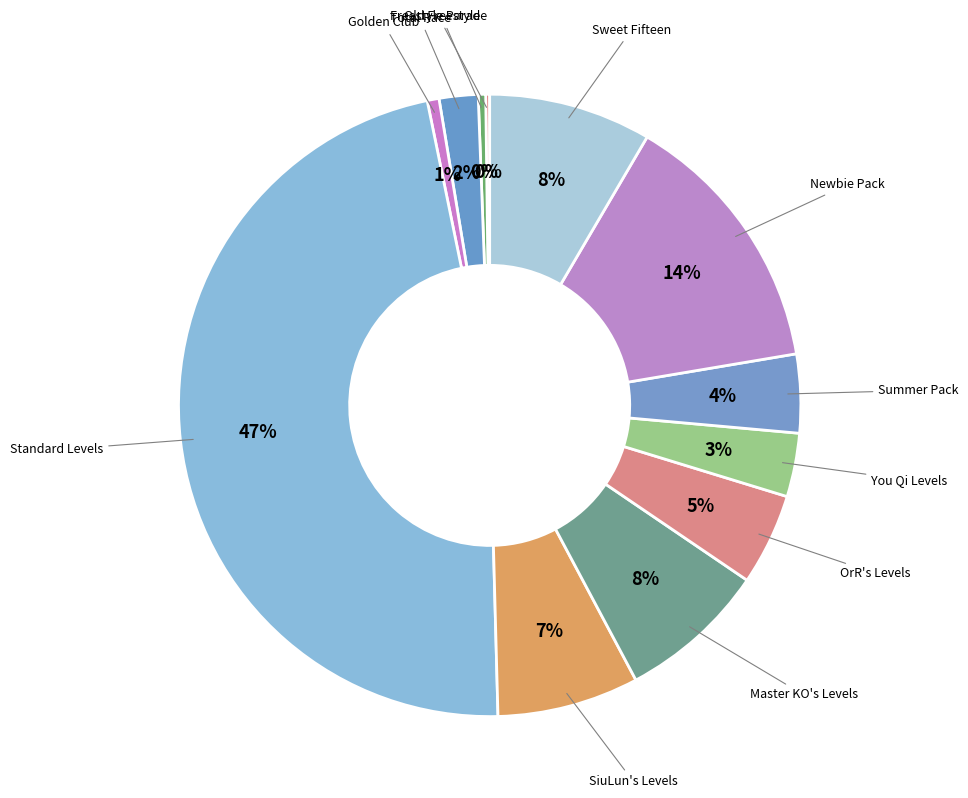

Which category has the smallest portion of the pie?

Freestyle Parade